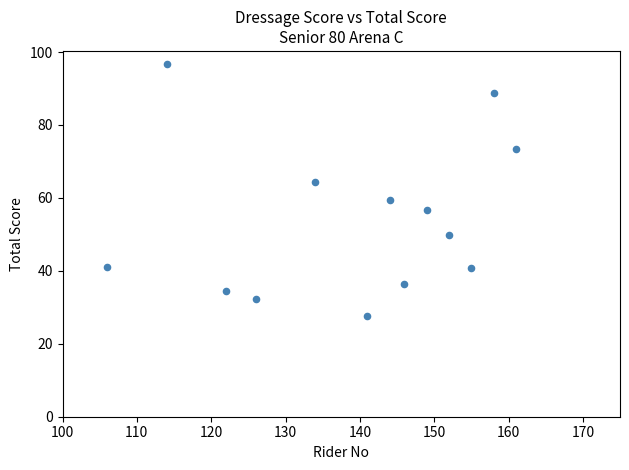

What is the range of Y values (max minus min)?

69.1